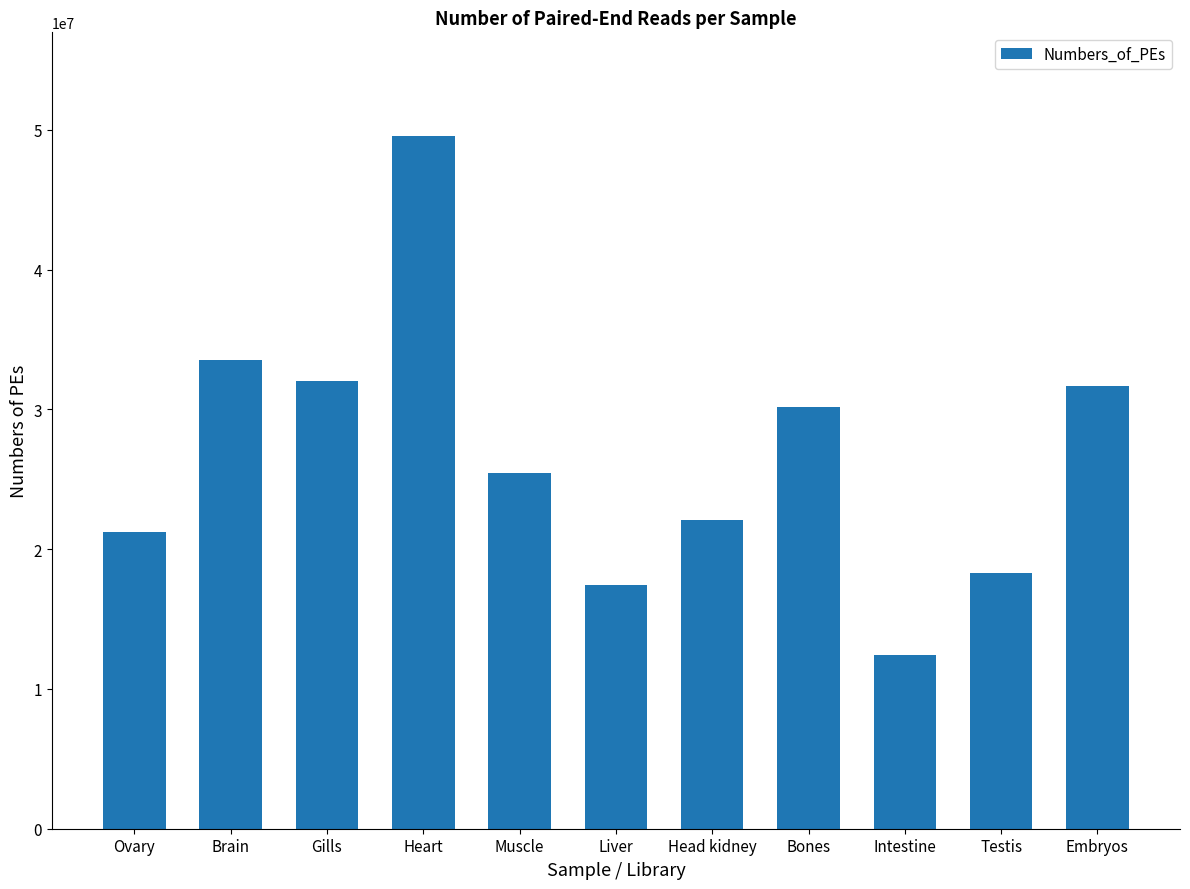

Where does the data first go above 25474398?

Brain